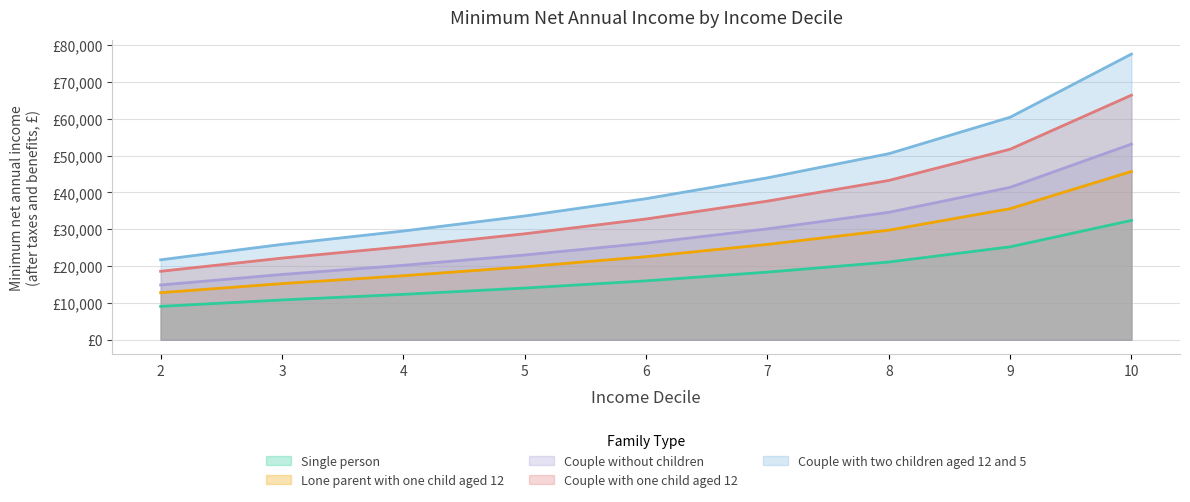

Reading right to left, transcribe all the data shown in this chart.

Single person: 45685.1	35582.9	29753.3	25894.9	22562.0	19797.6	17393.0	15254.3	12792.3
Lone parent with one child aged 12: 32404.5	25239.0	21104.1	18367.3	16003.3	14042.5	12336.9	10819.9	9073.6
Couple without children: 53122.2	41375.5	34596.8	30110.3	26234.8	23020.5	20224.4	17737.6	14874.8
Couple with one child aged 12: 66402.7	51719.3	43246.0	37637.9	32793.6	28775.6	25280.5	22172.0	18593.5
Couple with two children aged 12 and 5: 77558.4	60408.2	50511.4	43961.0	38302.9	33609.9	29527.6	25896.9	21717.2